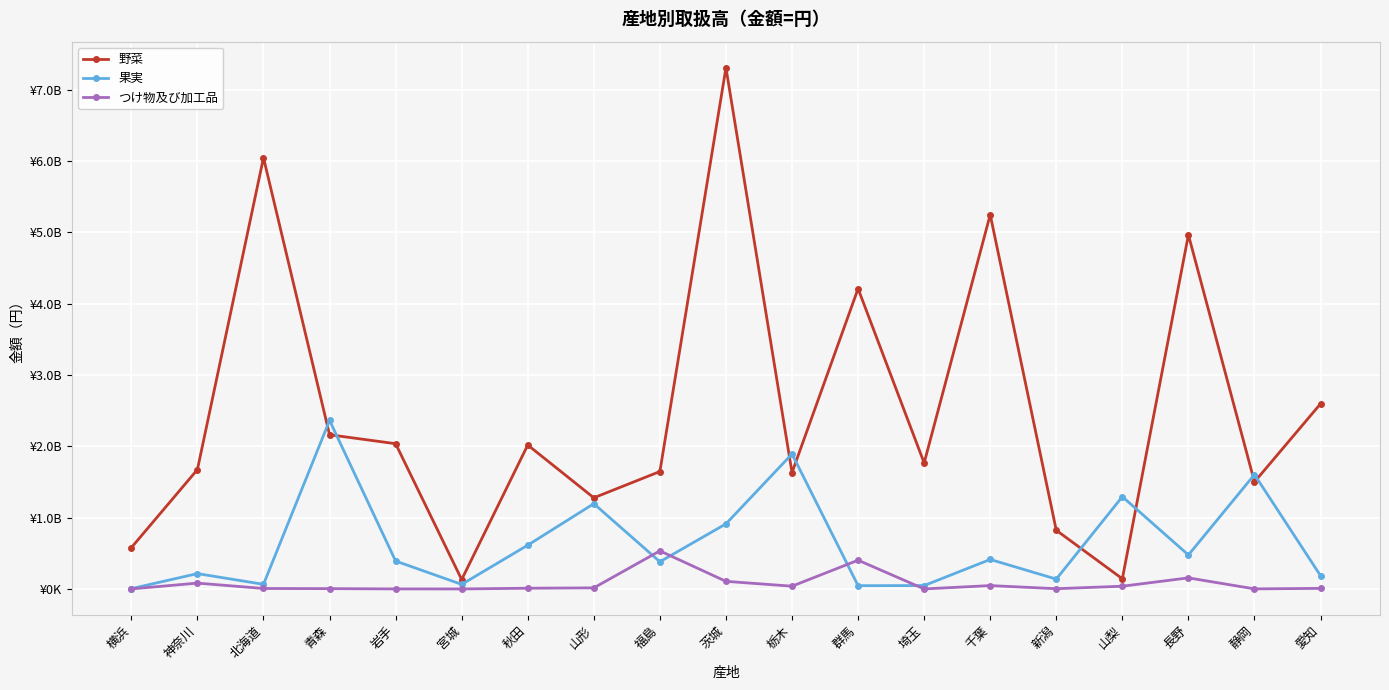

Reading left to right, extract all data points from this chart.

野菜: 横浜=579684922	神奈川=1674431969	北海道=6046346839	青森=2162306867	岩手=2036761358	宮城=131537852	秋田=2018289731	山形=1278274200	福島=1646708857	茨城=7308140046	栃木=1631473634	群馬=4210317059	埼玉=1766419709	千葉=5248118122	新潟=822844966	山梨=143041673	長野=4965408827	静岡=1500576795	愛知=2596649543
果実: 横浜=4635353	神奈川=215220255	北海道=64994486	青森=2362991819	岩手=391641056	宮城=64199519	秋田=614239507	山形=1195363742	福島=381552996	茨城=912654957	栃木=1892869162	群馬=46209436	埼玉=47720934	千葉=413729230	新潟=138211854	山梨=1294187881	長野=476578202	静岡=1604007212	愛知=185814583
つけ物及び加工品: 横浜=725910	神奈川=82193867	北海道=6706752	青森=4644677	岩手=665068	宮城=224153	秋田=10450801	山形=15525181	福島=533862952	茨城=107079999	栃木=38885401	群馬=403389239	埼玉=484804	千葉=47419841	新潟=3666528	山梨=38583655	長野=155499001	静岡=1158958	愛知=8289800